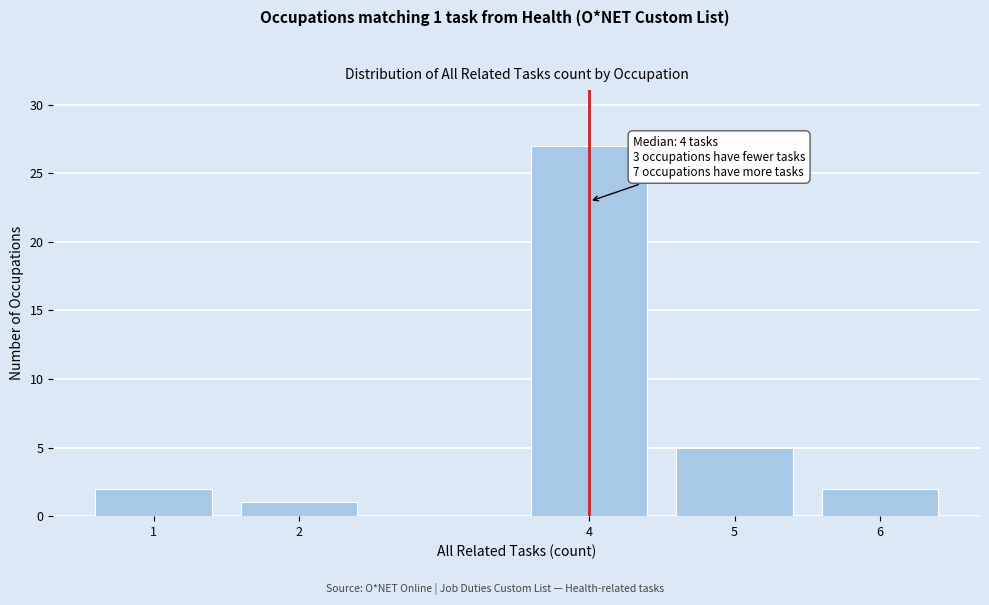

Reading left to right, what are all the values shown in this chart?

2	1	27	5	2